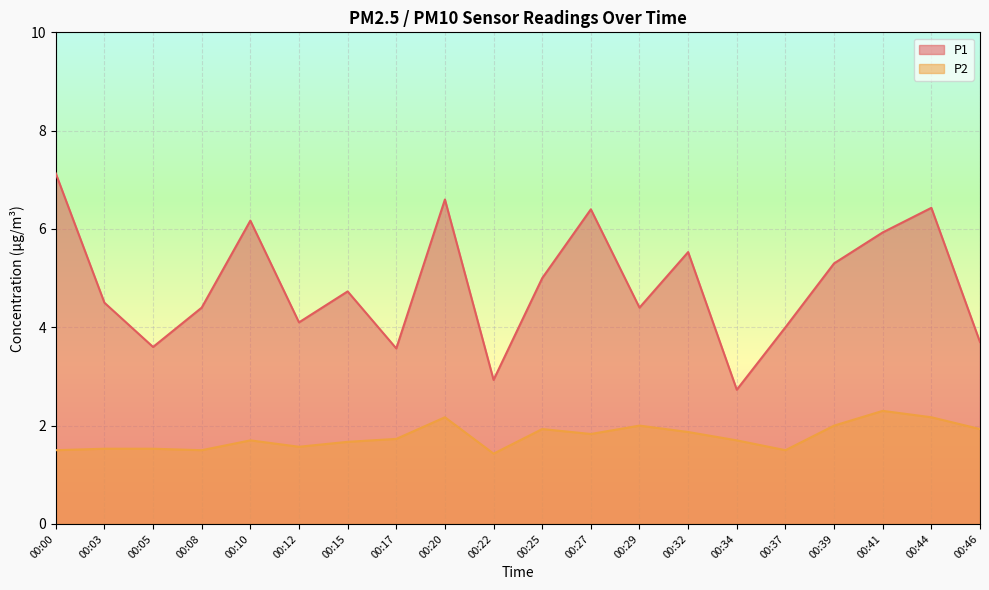

Read the P2 value at 00:25.

1.9